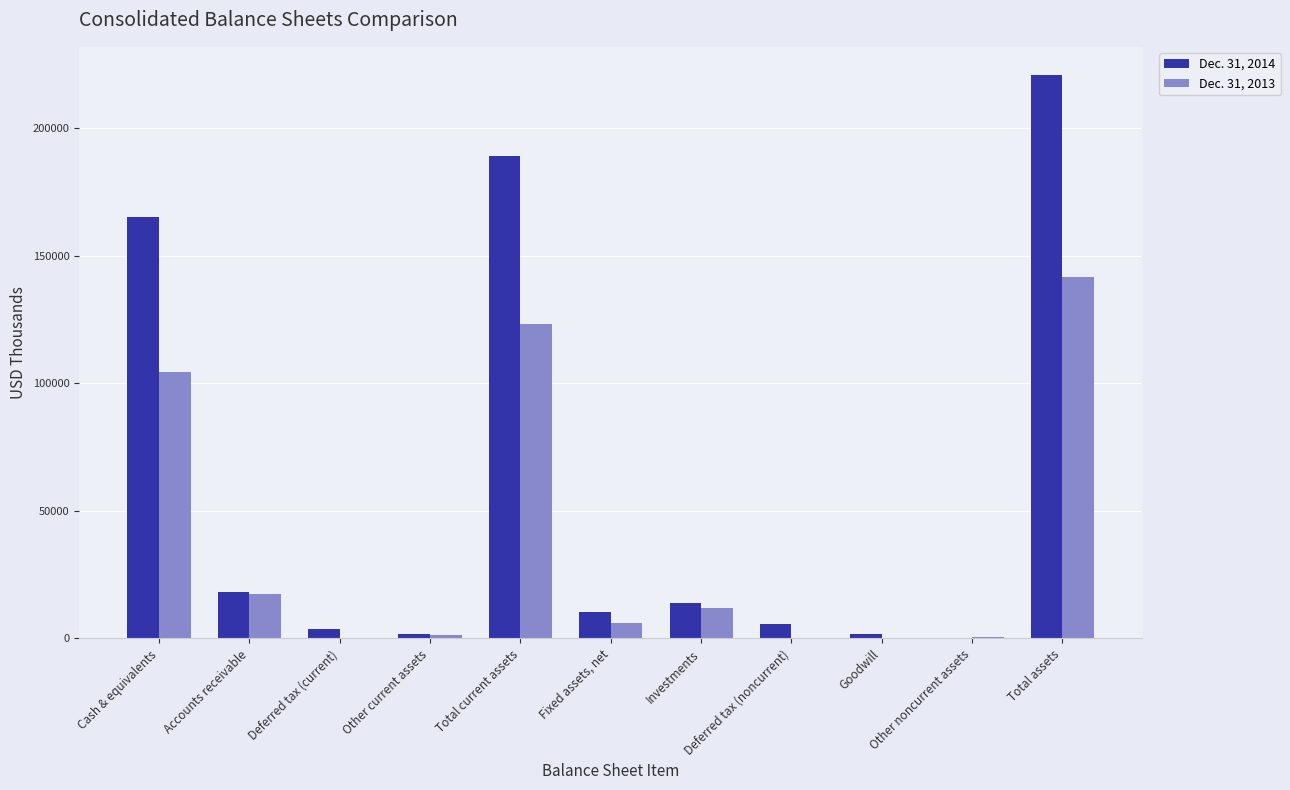

What is the greatest value displayed?

220751